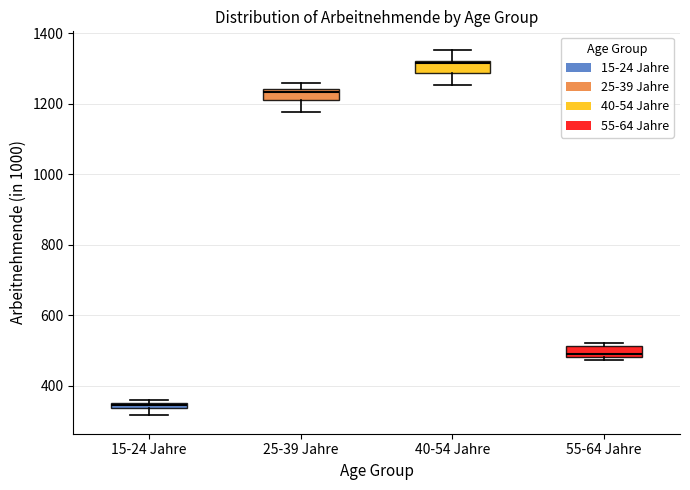

Which box has the lowest median line?

15-24 Jahre